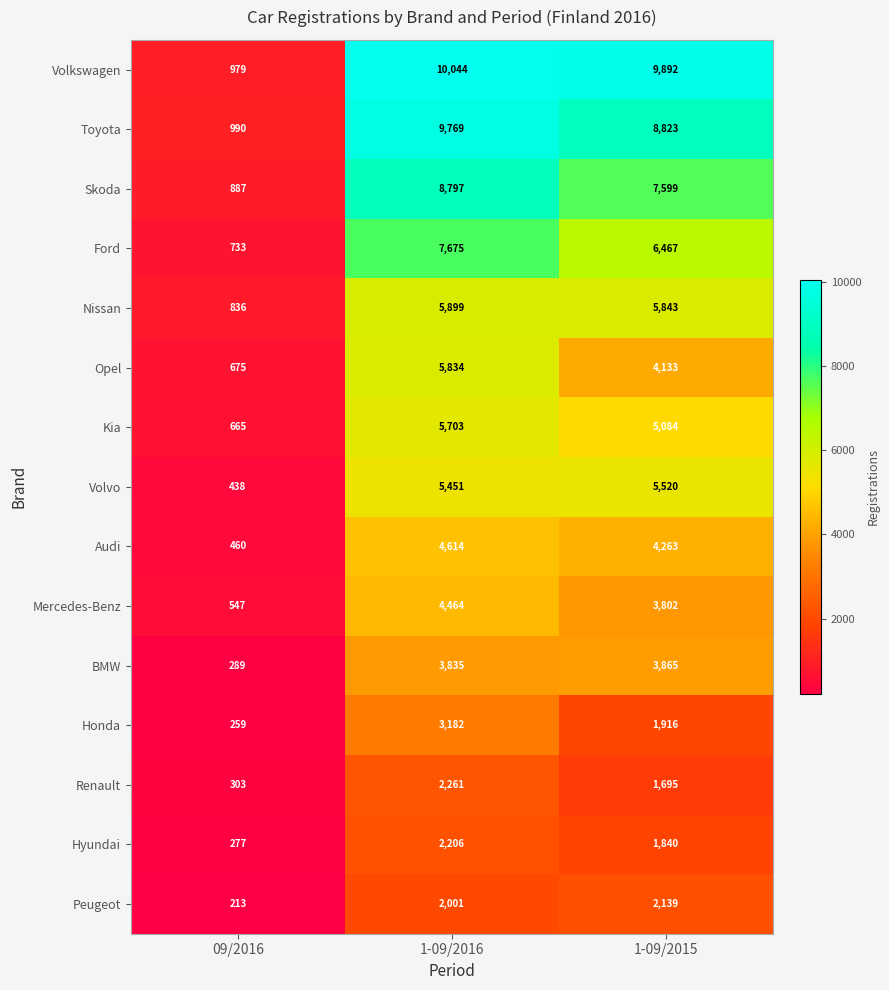

Between 1-09/2016 and 1-09/2015, which series saw the biggest shift?

Opel